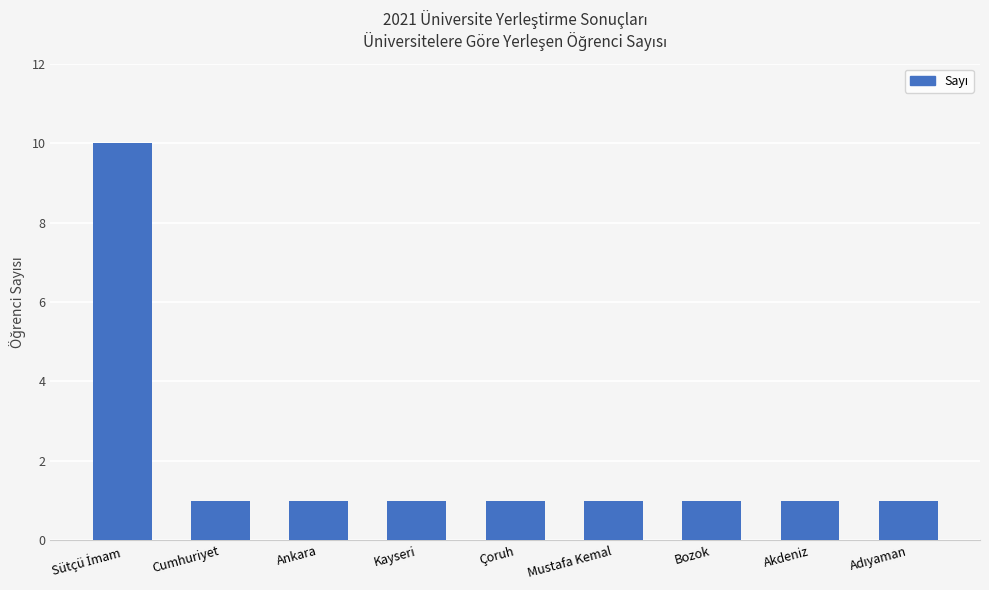

How many values are between 1 and 2?

8